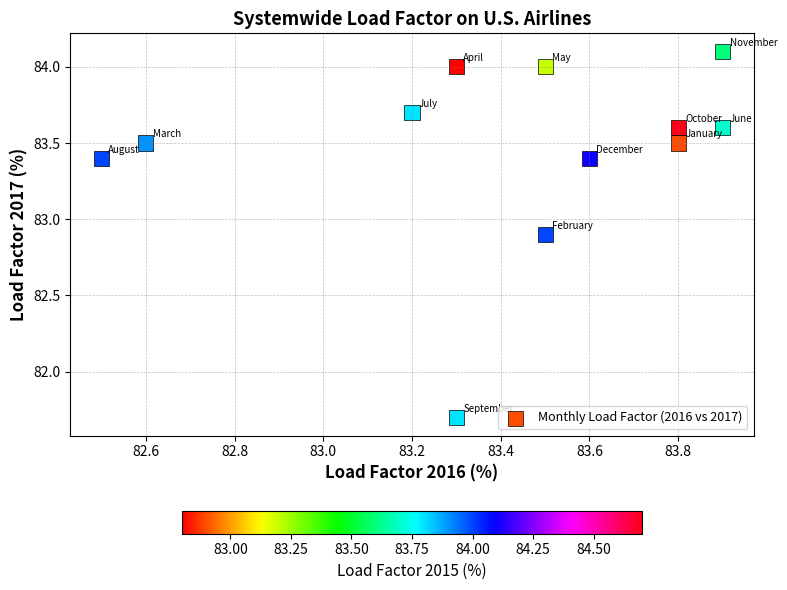

What is the average X value?

83.4